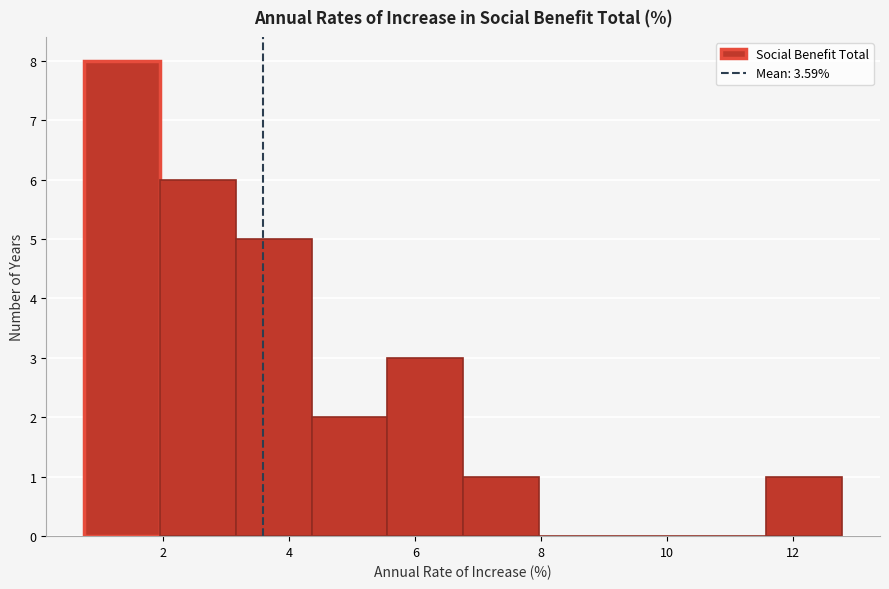

What is the height of the bar covering 6.8 to 8.0 on the x-axis? Neither the bar edges nor the heights are printed on the chart, so give them approximately, as read against the axes.

1